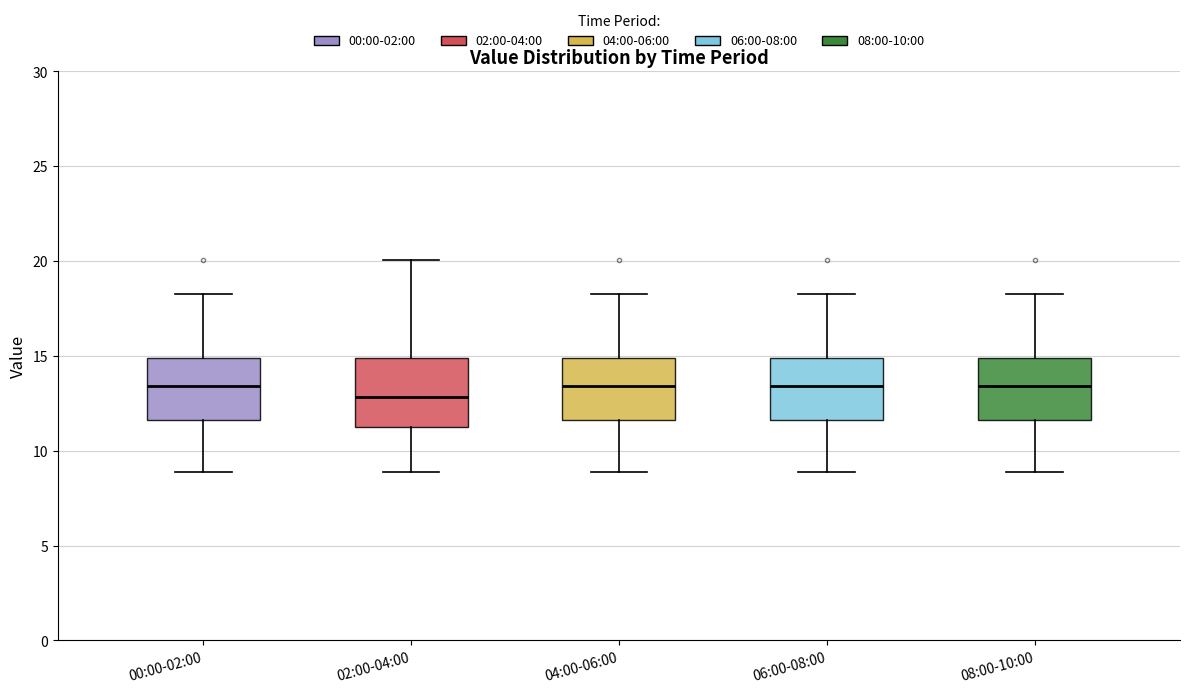

Reading left to right, transcribe this box plot: for each box, give where its median line is, the range the box spans, and where its two whiskers end, as read against the y-axis. The values are not printed on the chart, so give them approximately, as read against the axis.

00:00-02:00: median 13.5, box 11.5 to 15.0, whiskers 9.0 to 18.5
02:00-04:00: median 13.0, box 11.5 to 15.0, whiskers 9.0 to 20.0
04:00-06:00: median 13.5, box 11.5 to 15.0, whiskers 9.0 to 18.5
06:00-08:00: median 13.5, box 11.5 to 15.0, whiskers 9.0 to 18.5
08:00-10:00: median 13.5, box 11.5 to 15.0, whiskers 9.0 to 18.5